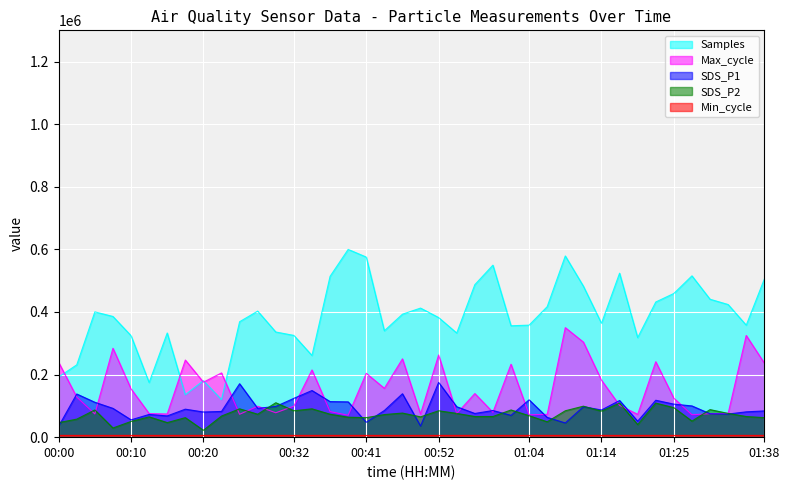

The value of SDS_P1 at 01:06 is 63129.6. True or false?

True